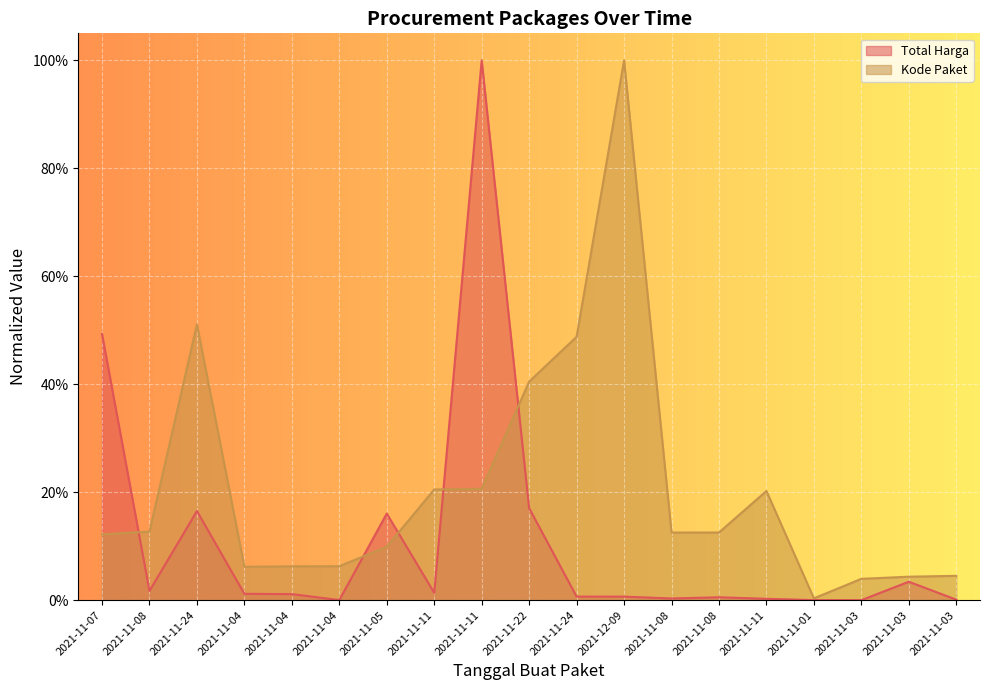

What is the total value across all series at 2021-11-07?

0.6